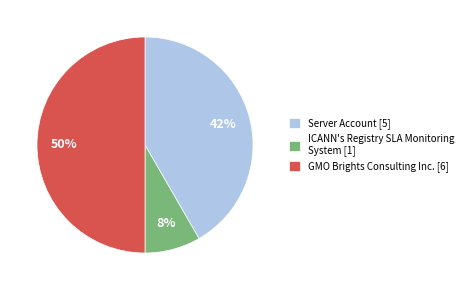

Which slice is the largest?

GMO Brights Consulting Inc.